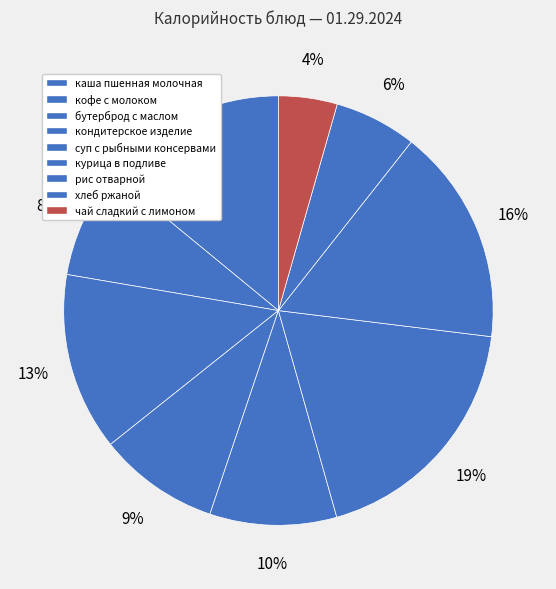

Rank the categories by value from highest to lowest.

курица в подливе, рис отварной, каша пшенная молочная, бутерброд с маслом, суп с рыбными консервами, кондитерское изделие, кофе с молоком, хлеб ржаной, чай сладкий с лимоном